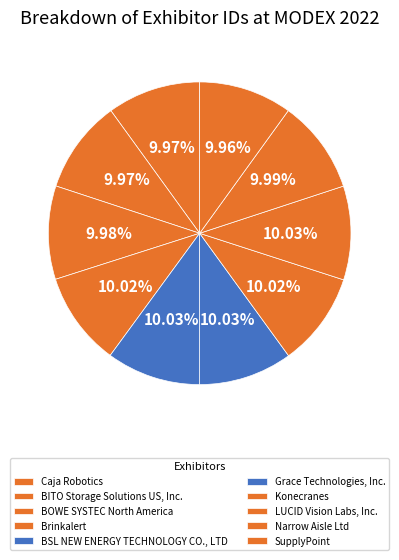

Count the number of slices in the pie.

10